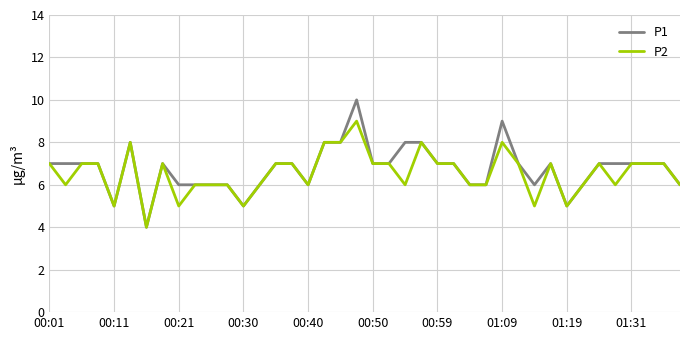

List the series in order of their peak value, highest first.

P1, P2